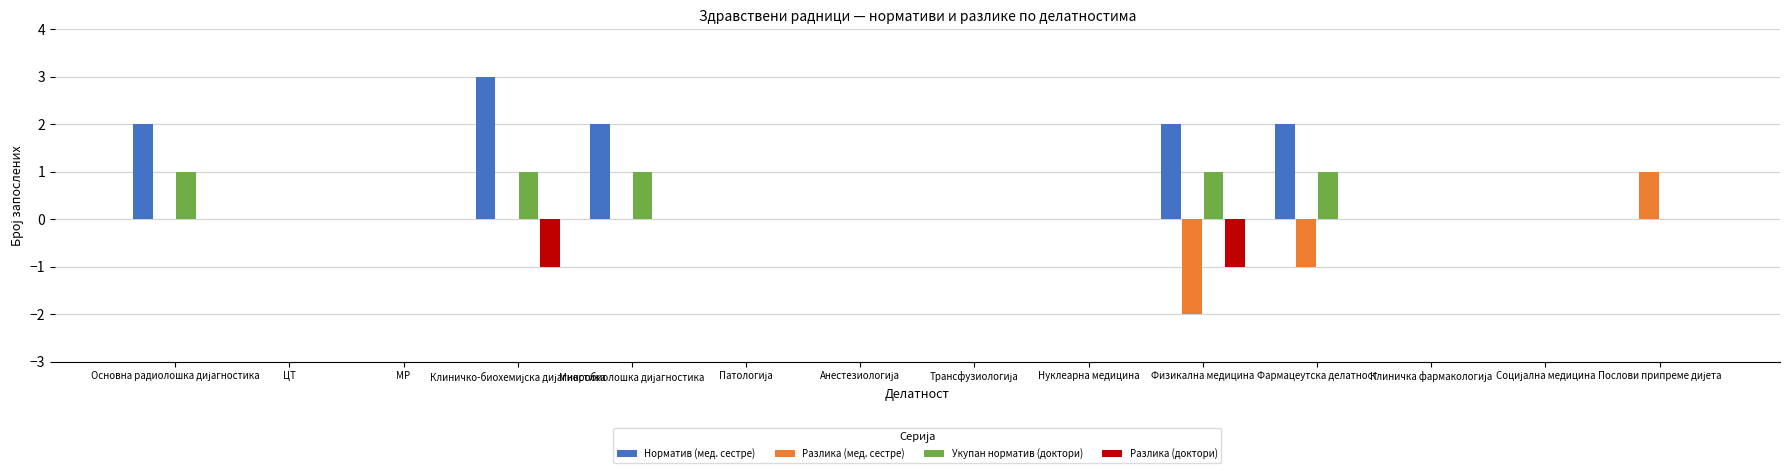

Which series has the largest total across all categories?

Норматив (мед. сестре)